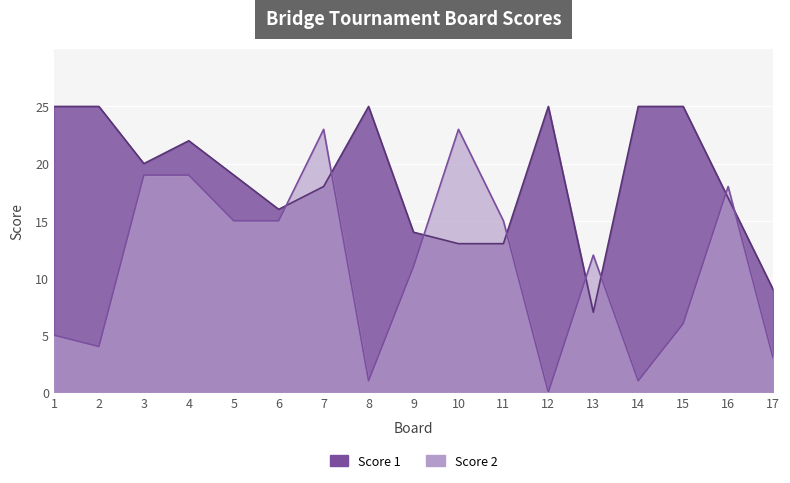

What is the total value across all series at 7?

41